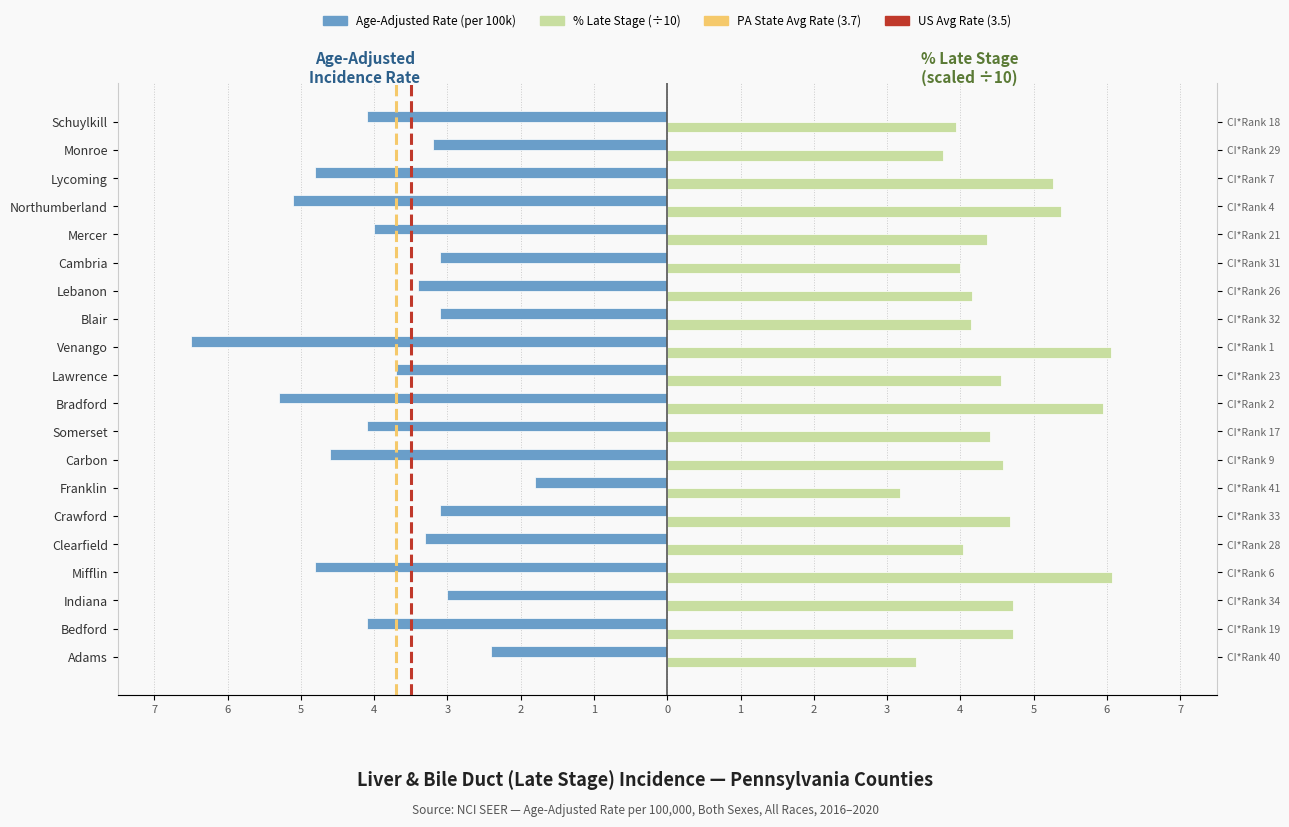

At how many categories does at least one series exceed -2?

20